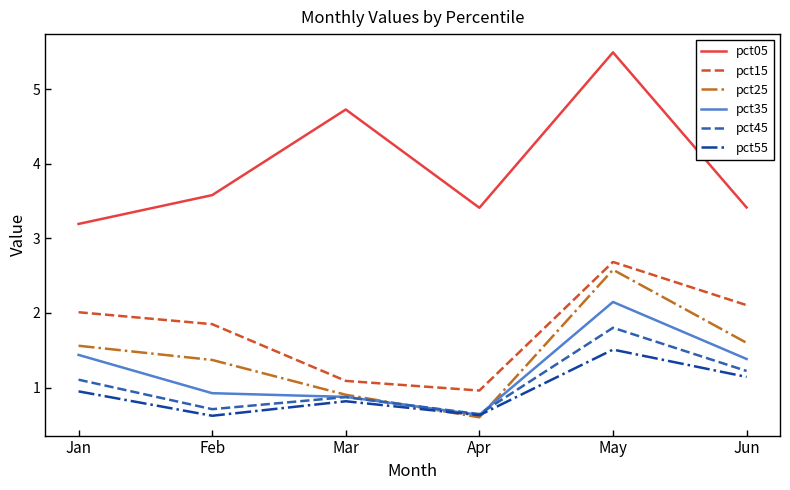

Where is pct25 nearest to the value 1?

Mar